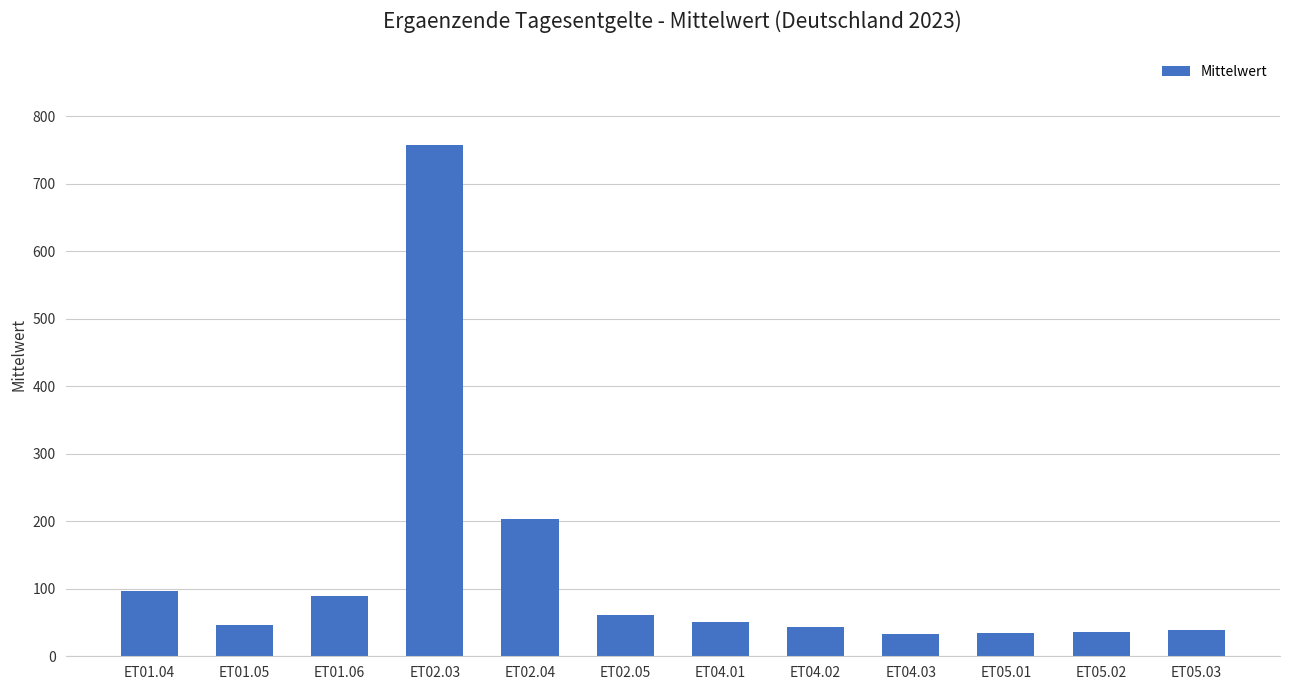

The value at ET02.03 is 757.6. True or false?

True